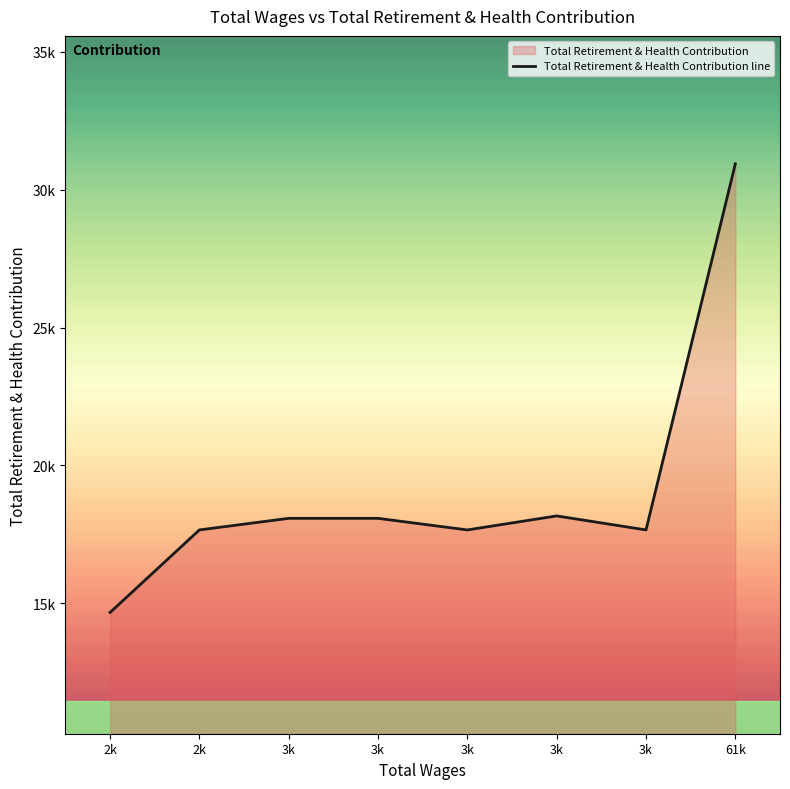

How many points are lower than both their immediate neighbors (excluding endpoints)?

2